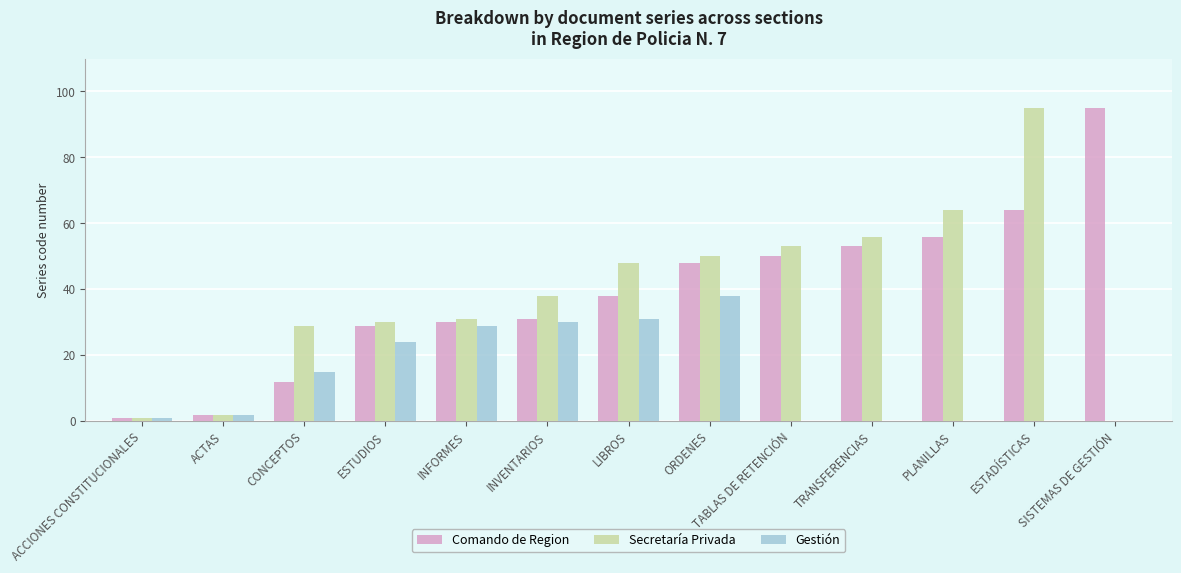

Which series has the largest total across all categories?

Comando de Region